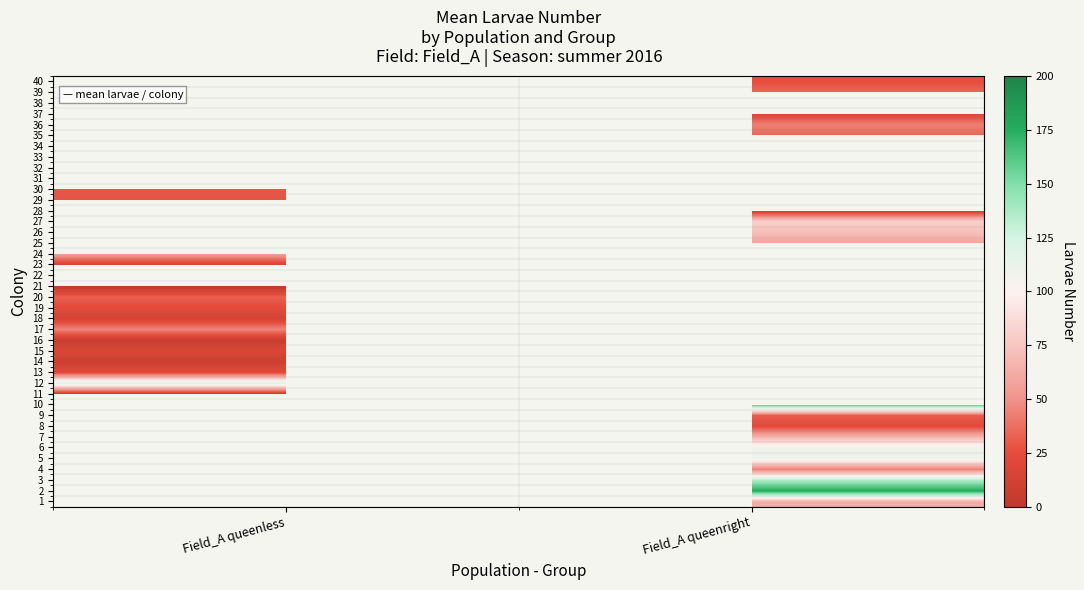

List the series in order of their overall mean, highest first.

1, 2, 3, 4, 5, 6, 7, 8, 9, 10, 11, 12, 13, 14, 15, 16, 17, 18, 19, 20, 21, 22, 23, 24, 25, 26, 27, 28, 29, 30, 31, 32, 33, 34, 35, 36, 37, 38, 39, 40